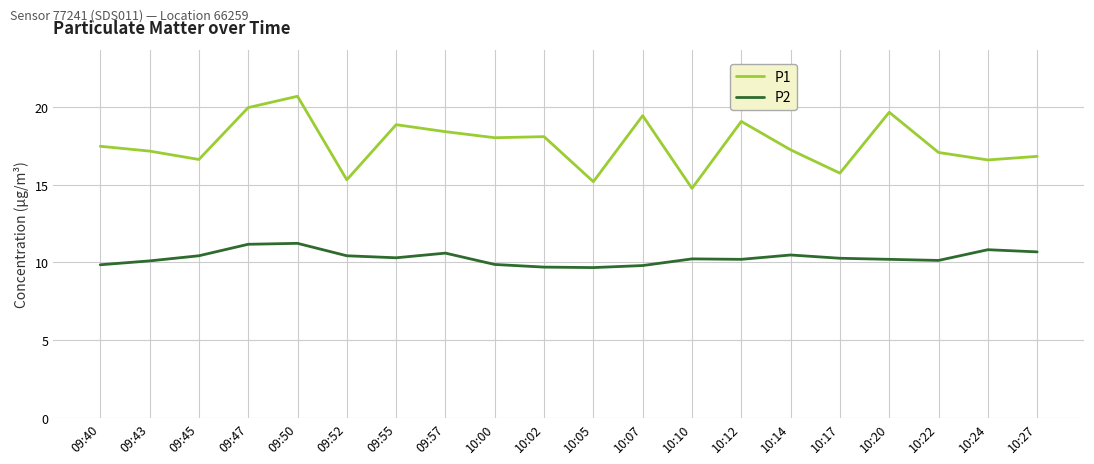

Is the value of P2 at 10:27 greater than the value of P1 at 10:05?

No